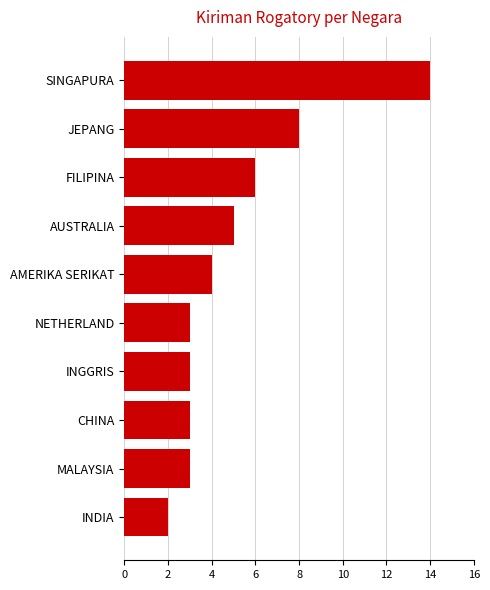

How many values are below 4?

5